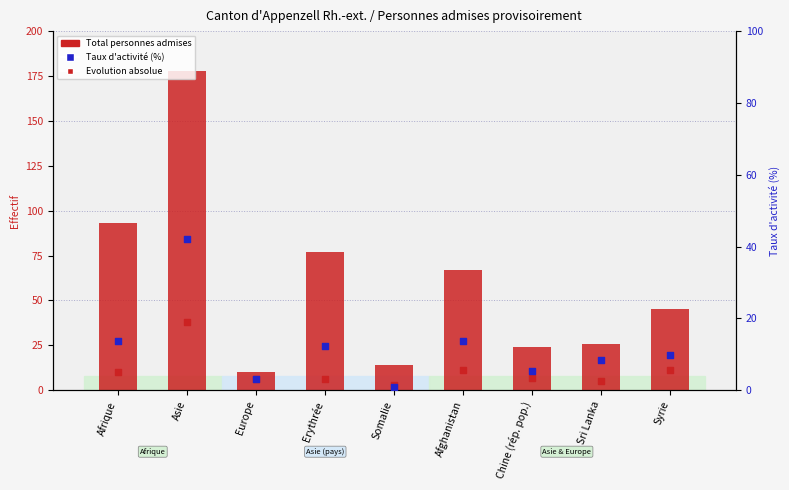

At how many categories does at least one series exceed 50?

4